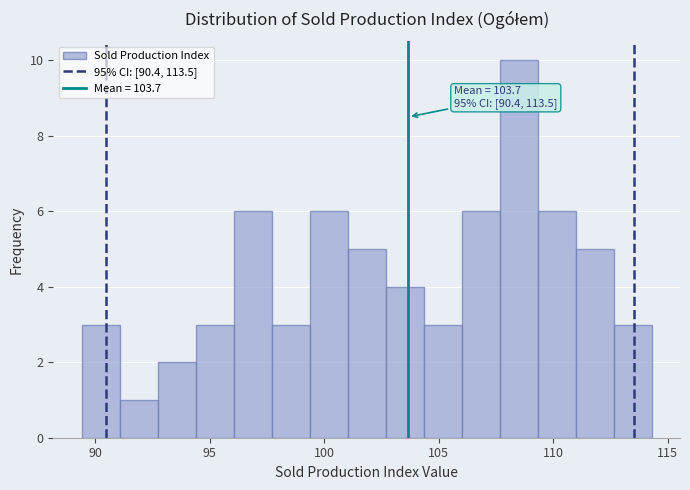

Around what value on the x-axis is the tallest bar? Give the approximate position of its centre, as read against the axis.

108.5